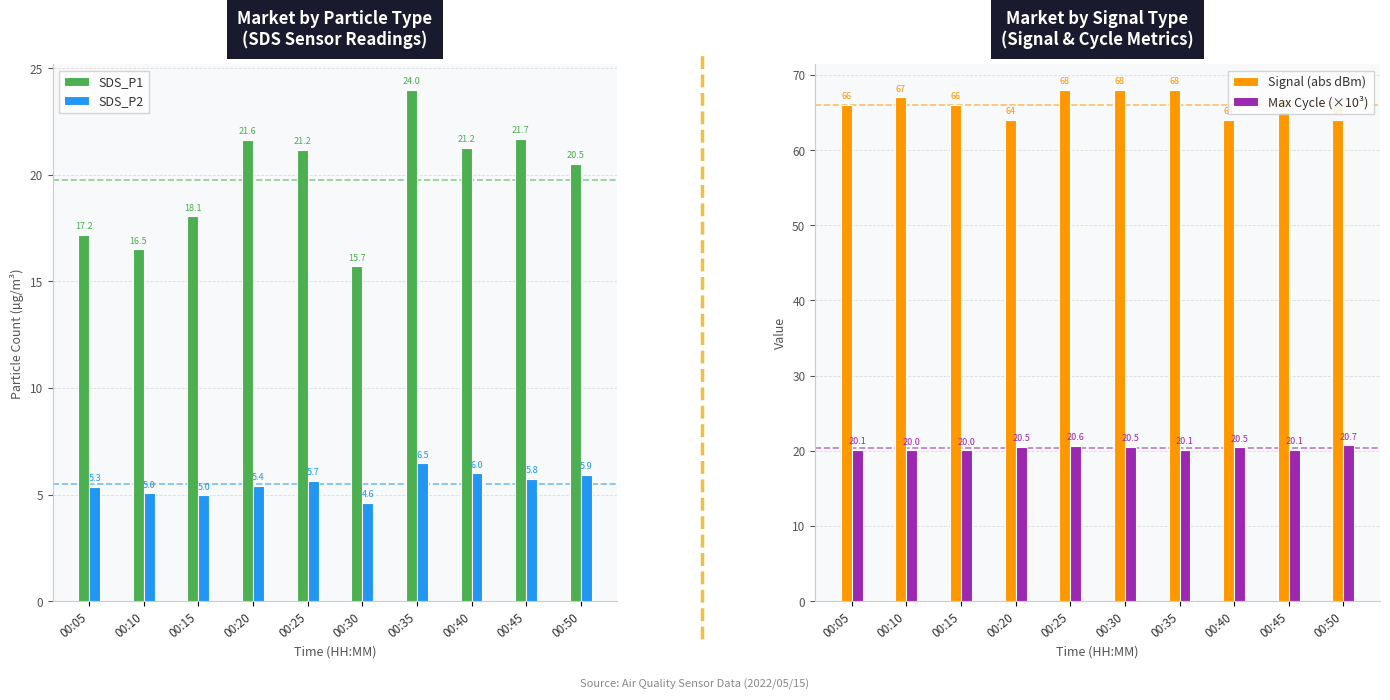

What is the value of the SDS_P2 bar at the 1st from the left?

5.3